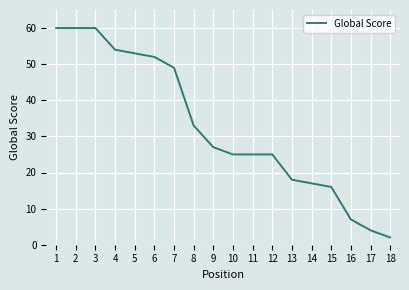

Is this an area chart (filled region under the line)?

No